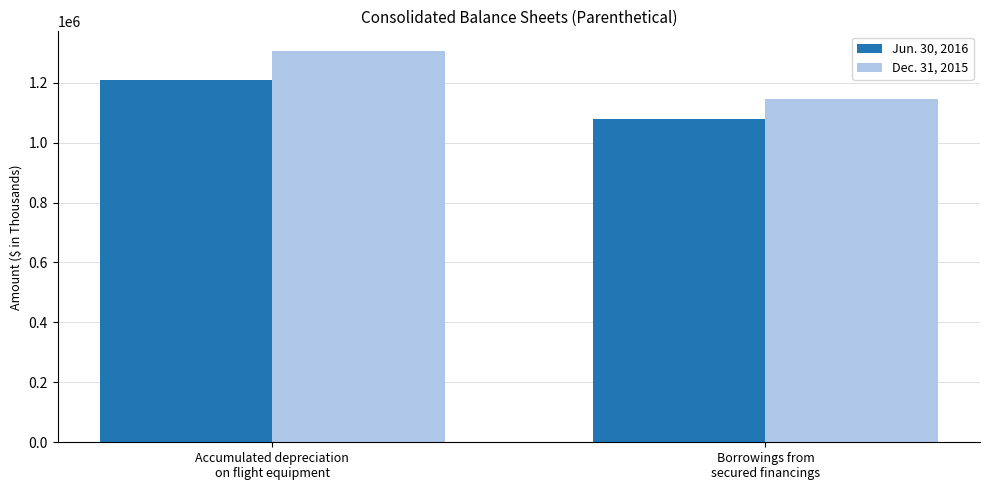

Which series has the widest spread of values?

Dec. 31, 2015